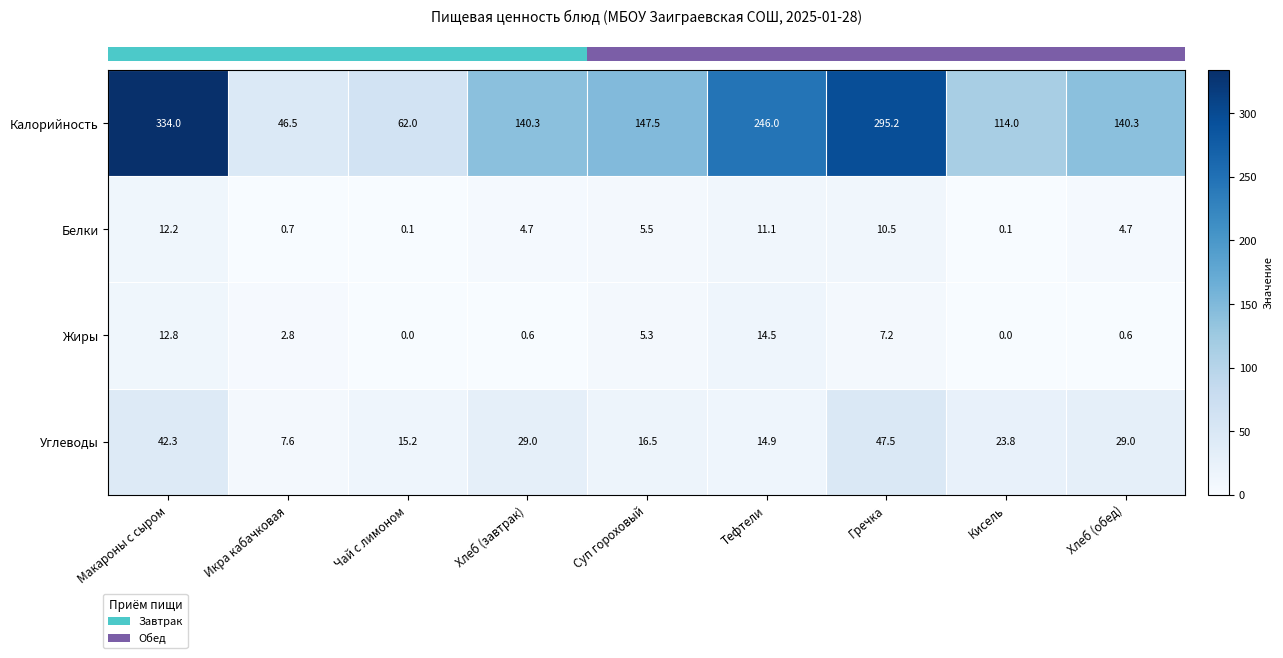

Between Макароны с сыром and Кисель, which series saw the biggest shift?

Калорийность